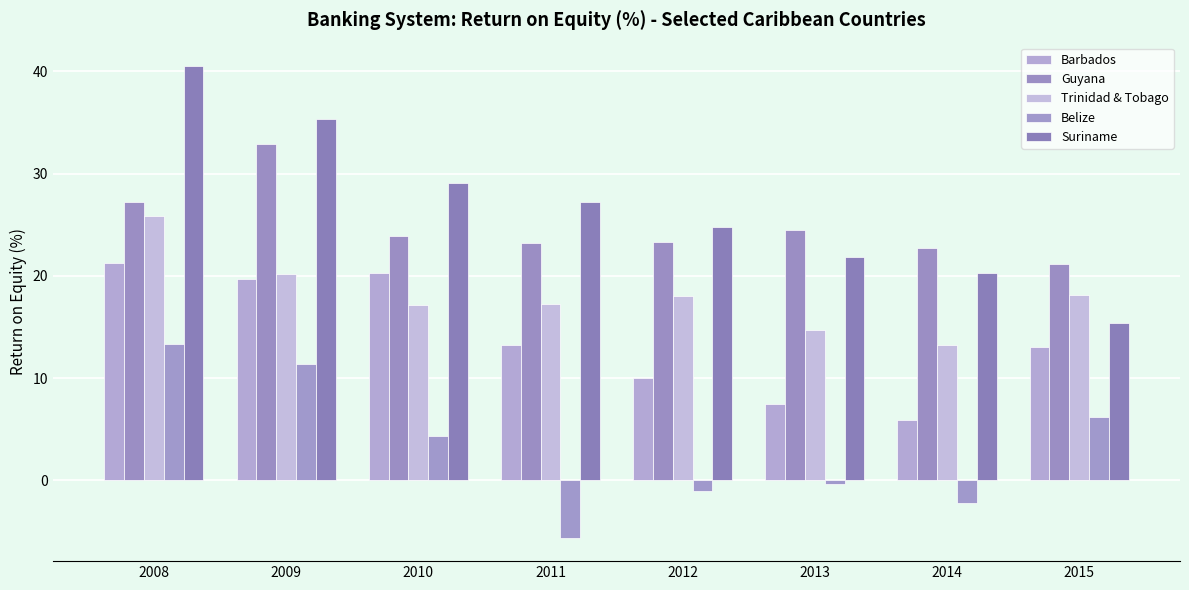

The value of Barbados at 2015 is 2.8. True or false?

False